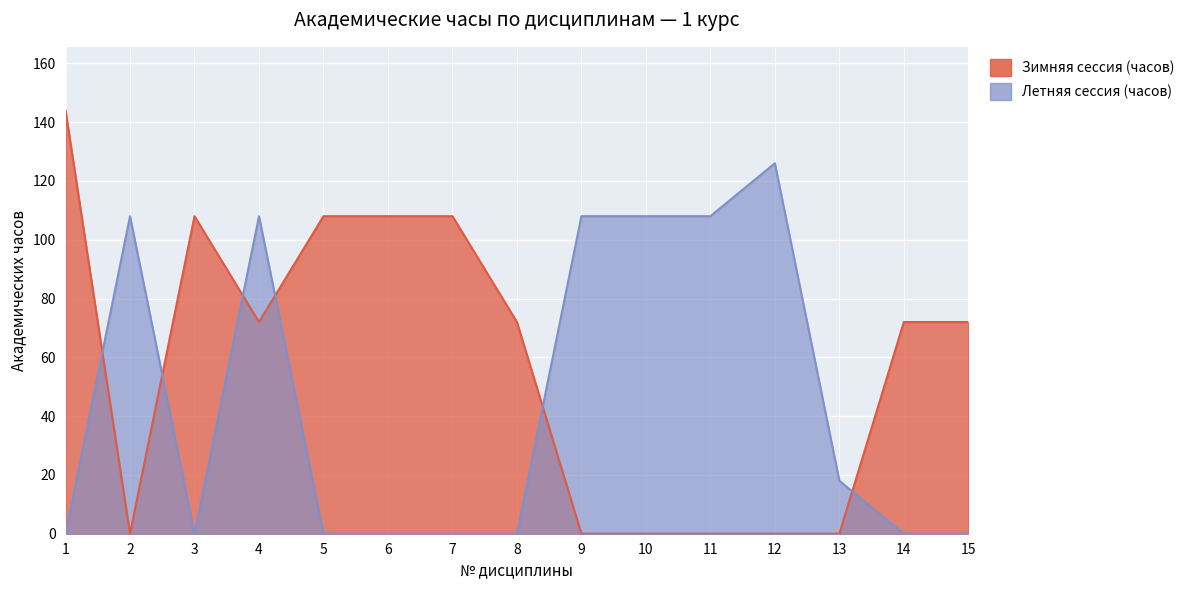

Is the value of Летняя сессия (часов) at 12 greater than the value of Зимняя сессия (часов) at 2?

Yes